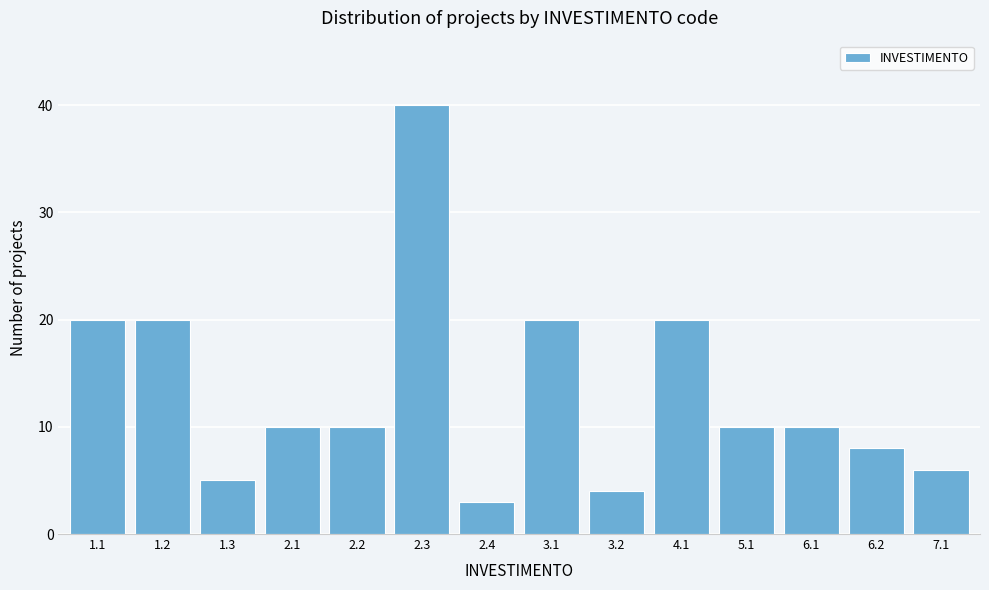

Reading left to right, extract all data points from this chart.

20	20	5	10	10	40	3	20	4	20	10	10	8	6